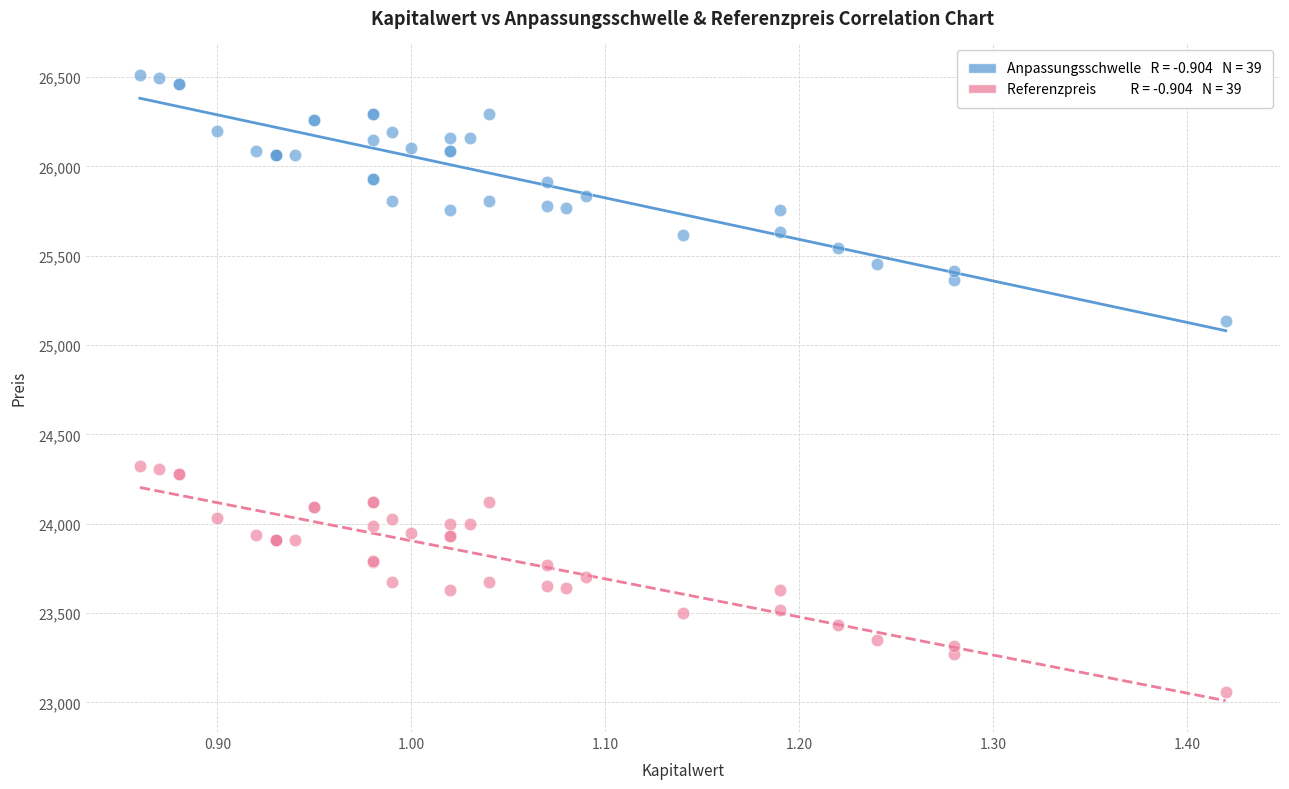

Across all series, what Y value is closest to 24785?

25132.5